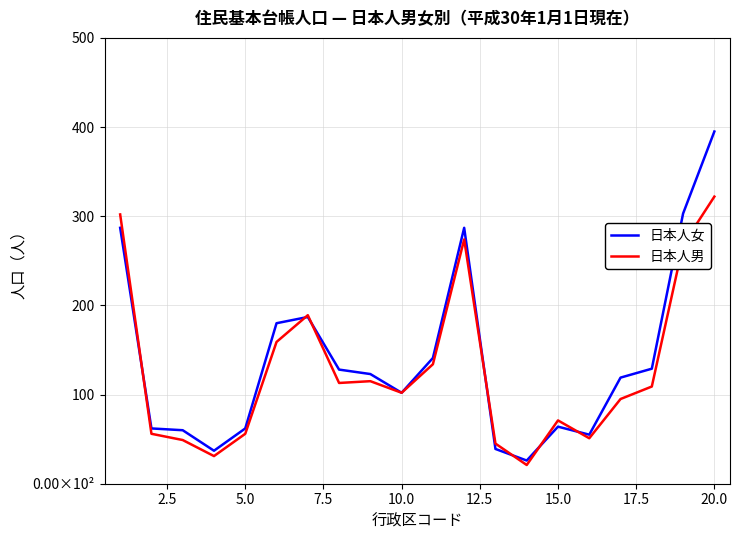

What are all the series names shown in the legend?

日本人女, 日本人男